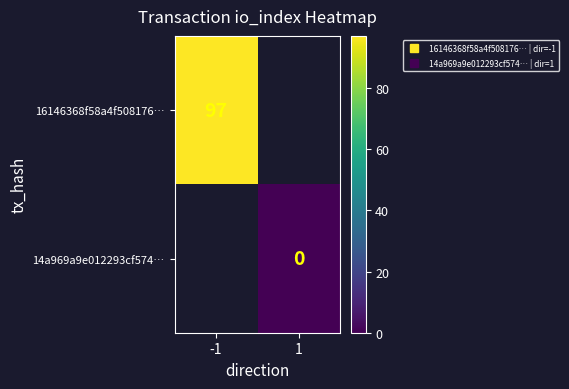

At which category does the chart reach its minimum across all series?

1